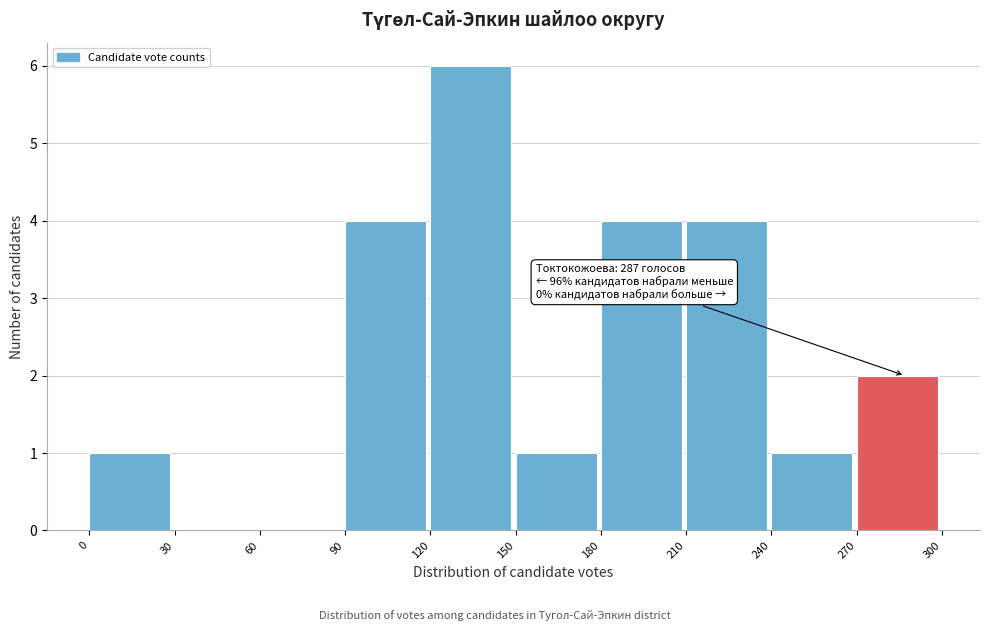

Which range on the x-axis has the tallest bar?

120 to 150